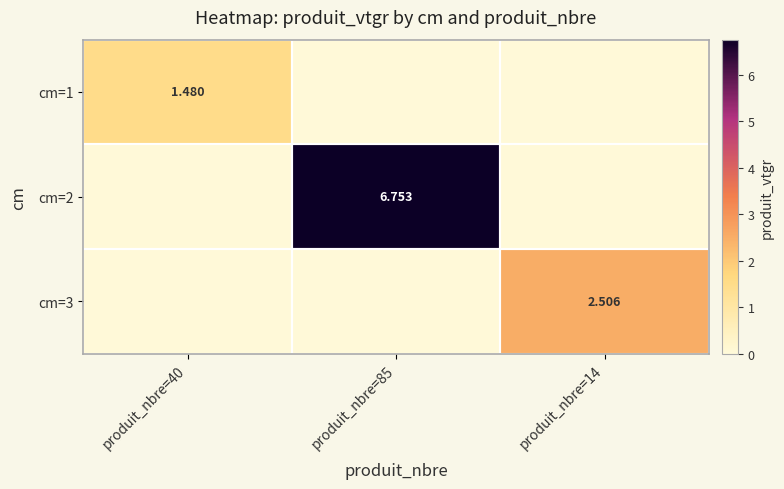

How many series are shown in this chart?

3